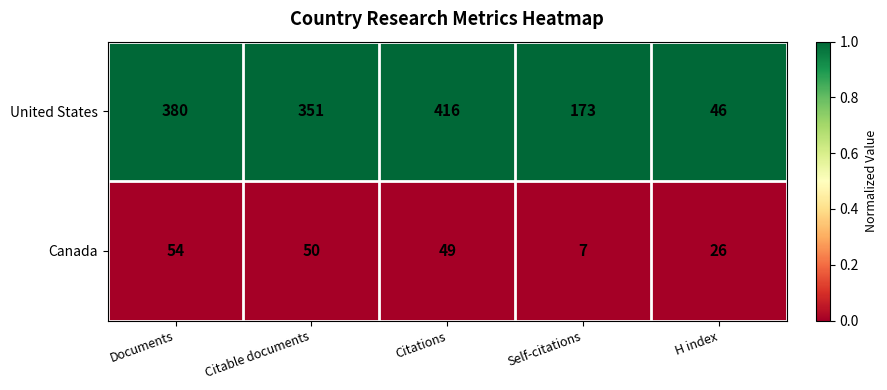

Between Documents and Citations, which series saw the biggest shift?

United States